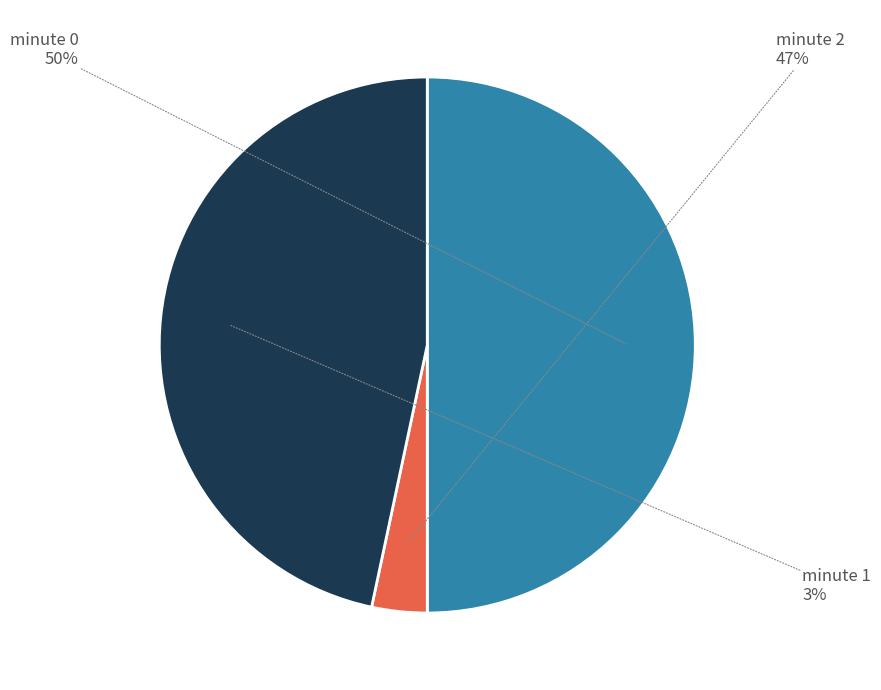

Rank the categories by value from lowest to highest.

minute 1, minute 2, minute 0